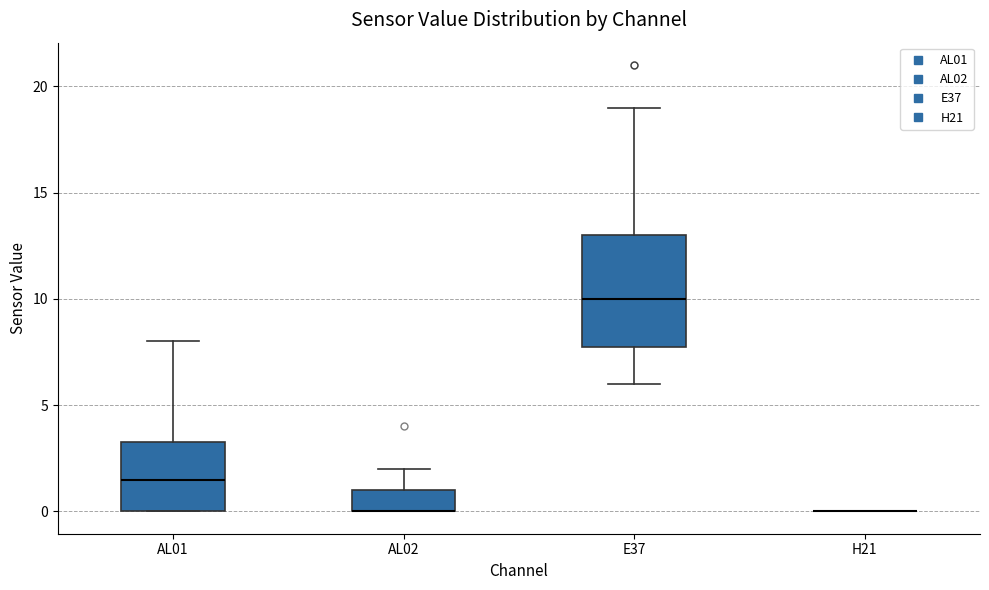

Reading left to right, transcribe this box plot: for each box, give where its median line is, the range the box spans, and where its two whiskers end, as read against the y-axis. The values are not printed on the chart, so give them approximately, as read against the axis.

AL01: median 1.5, box 0.0 to 3.5, whiskers 0.0 to 8.0
AL02: median 0.0 (drawn on the box's lower edge), box 0.0 to 1.0, whiskers 0.0 to 2.0
E37: median 10.0, box 8.0 to 13.0, whiskers 6.0 to 19.0
H21: box collapsed to a line at 0.0, whiskers 0.0 to 0.0